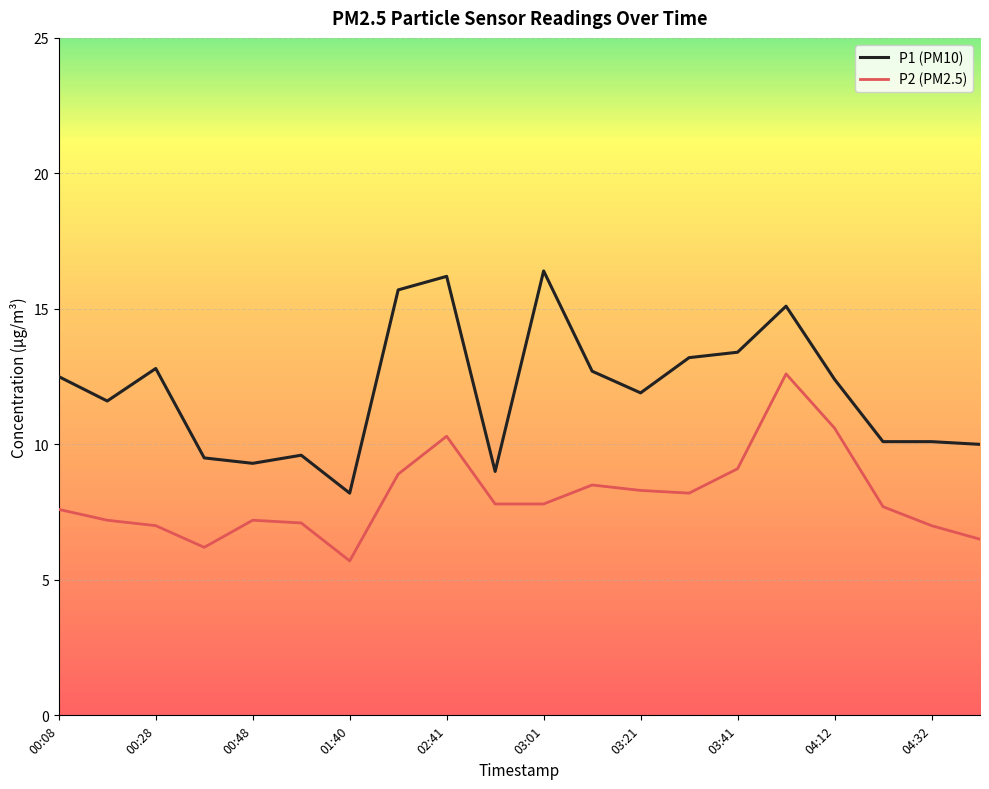

What is the highest value of the P2 (PM2.5) series?

12.6